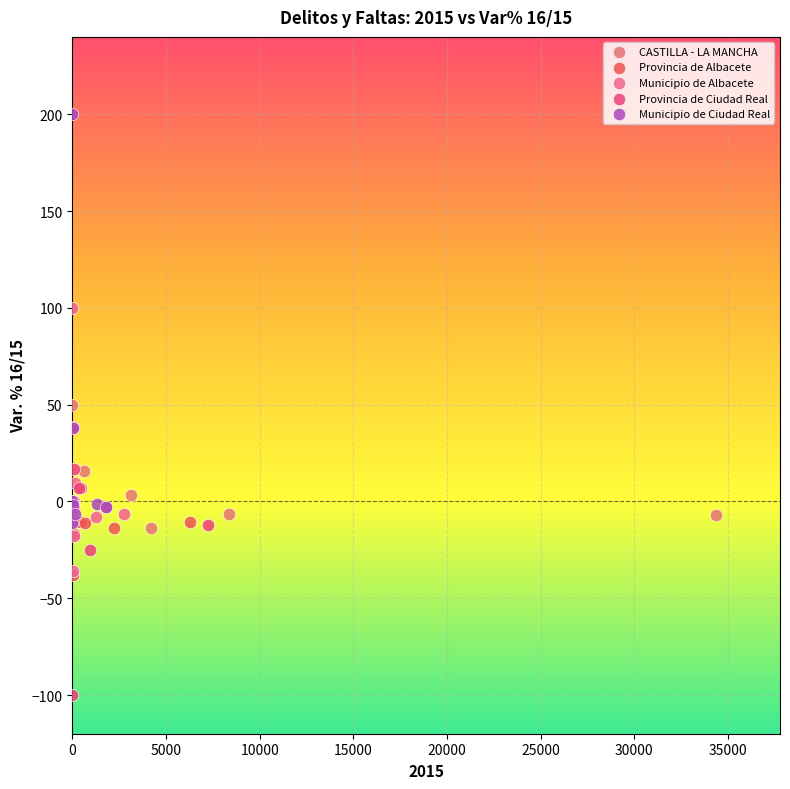

What are all the series names shown in the legend?

CASTILLA - LA MANCHA, Provincia de Albacete, Municipio de Albacete, Provincia de Ciudad Real, Municipio de Ciudad Real